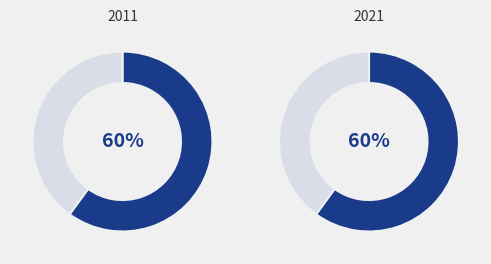

Combined, do Безстроковий and Строковий account for over 50%?

Yes